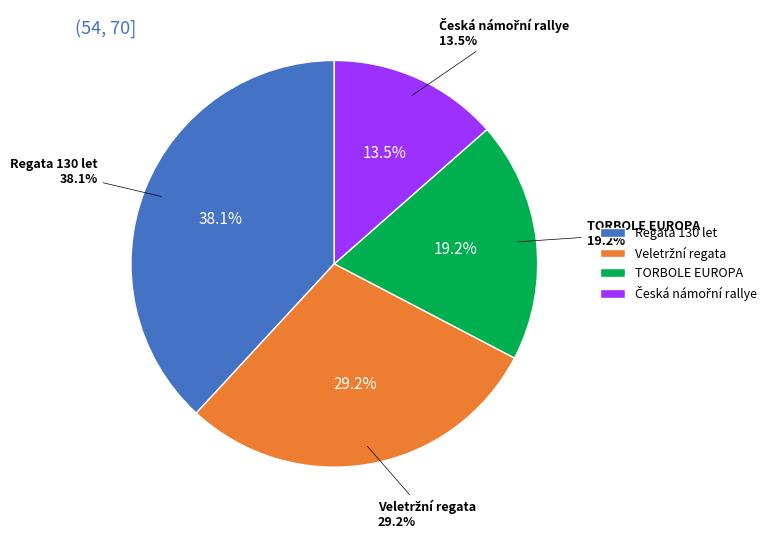

What is the largest slice in the pie chart?

Regata 130 let